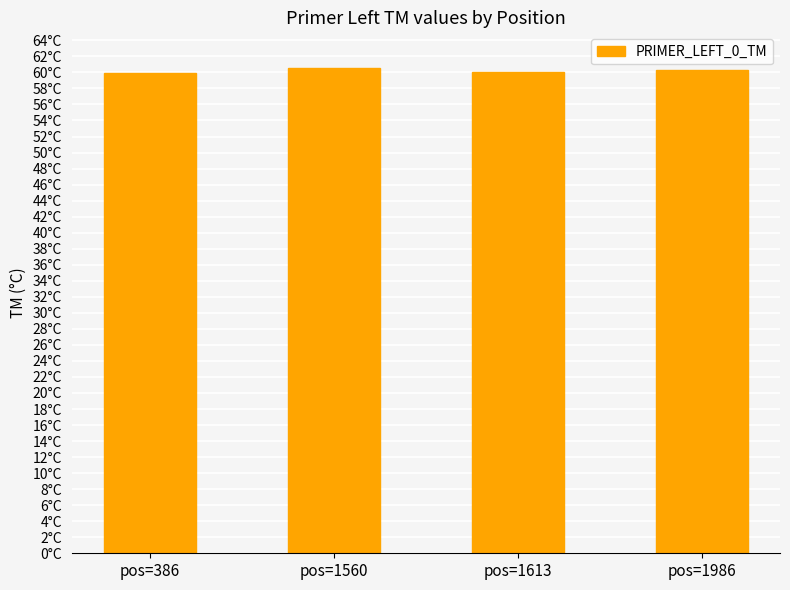

What is the value of the 2nd bar from the left?

60.5